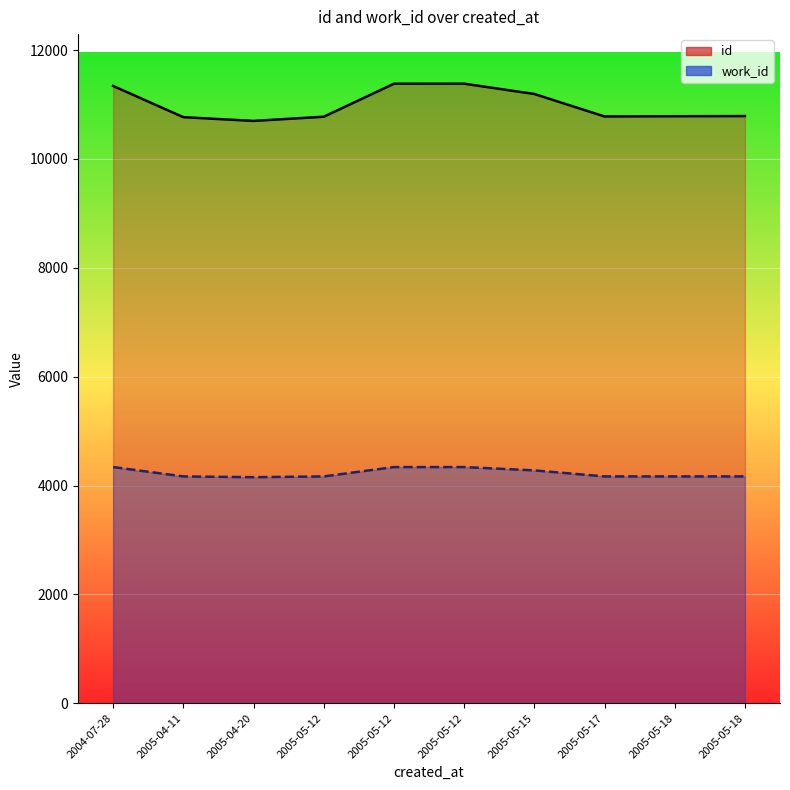

List the series in order of their peak value, lowest first.

work_id, id